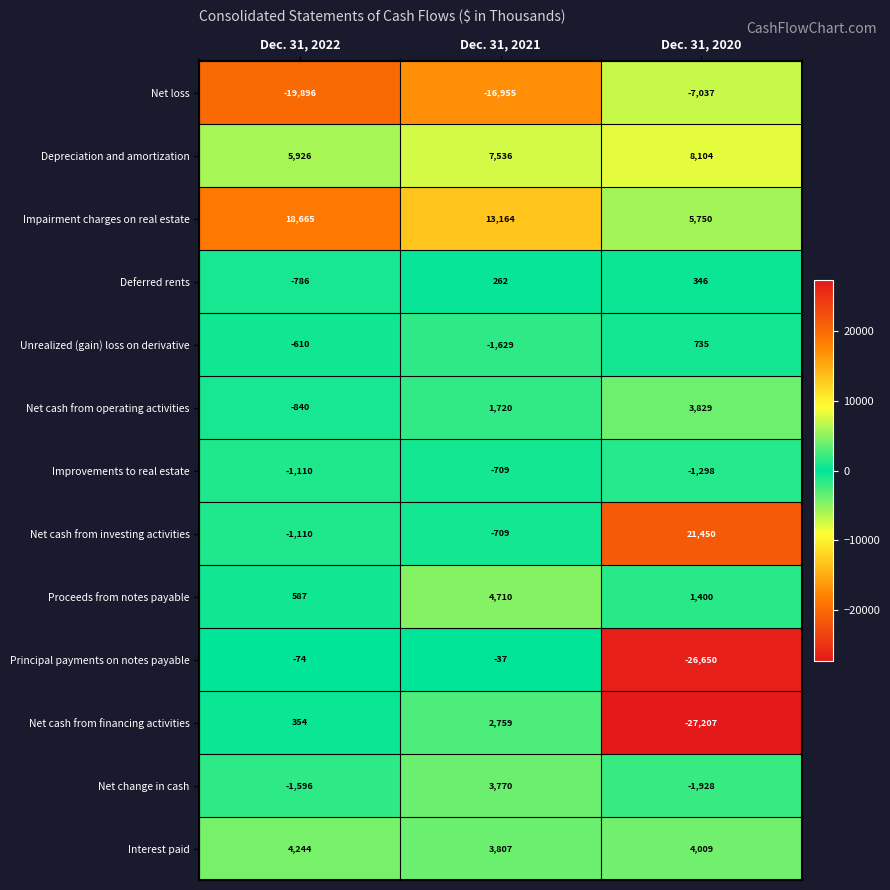

How many data points does each series have?

3